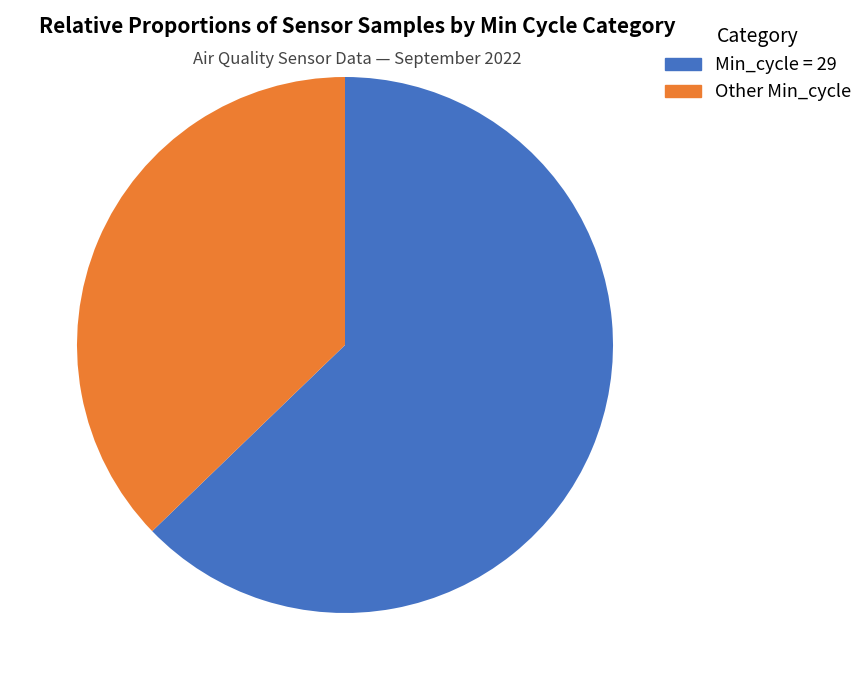

To the nearest percent, what is the difference between the largest and smallest slice percentages?

26%